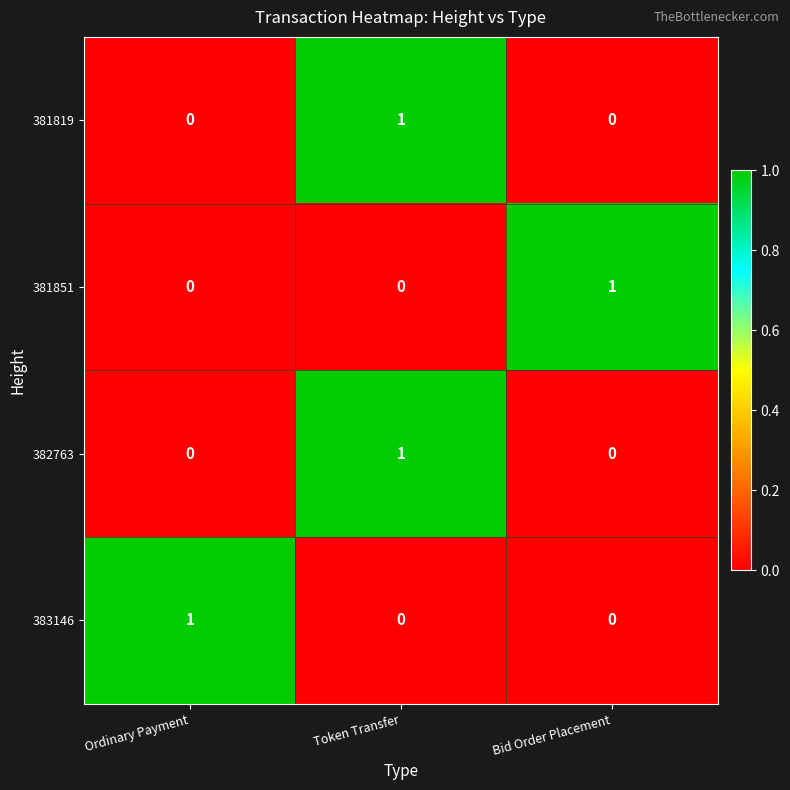

What is the difference between the highest and lowest values at Ordinary Payment?

1